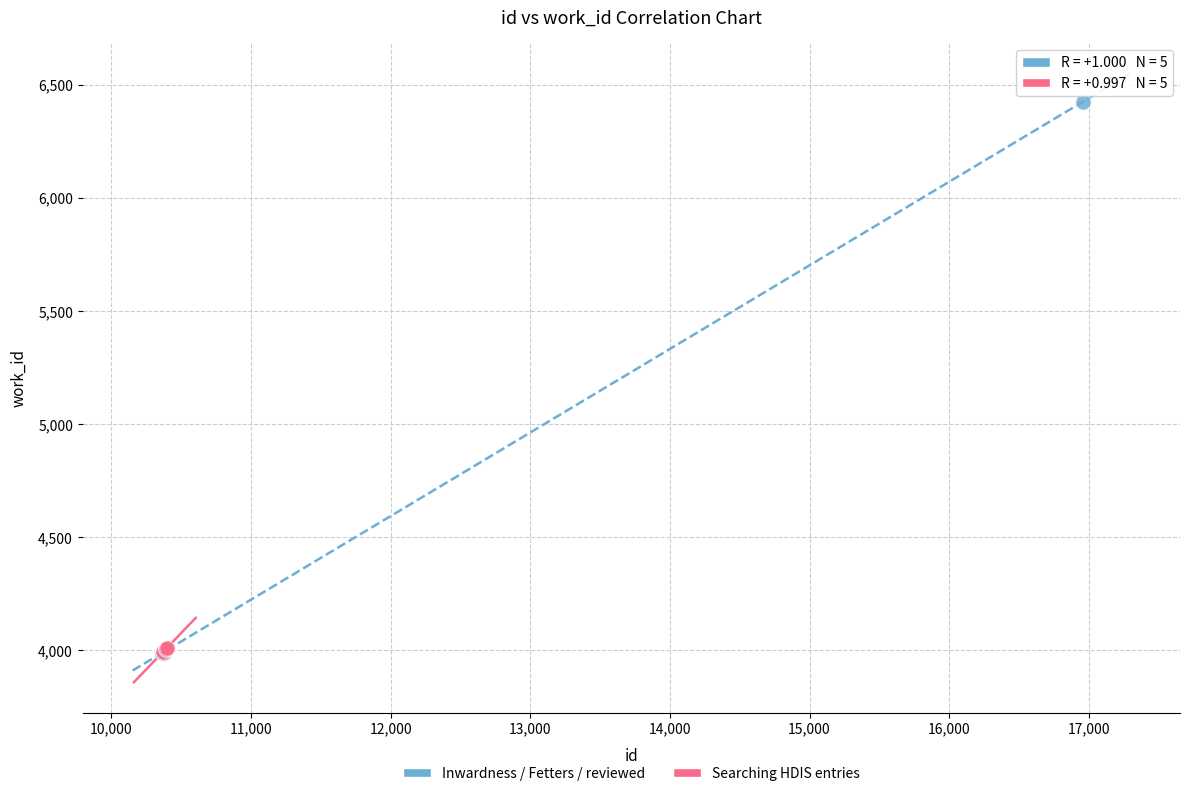

Which series contains the highest Y value?

Inwardness / Fetters / reviewed